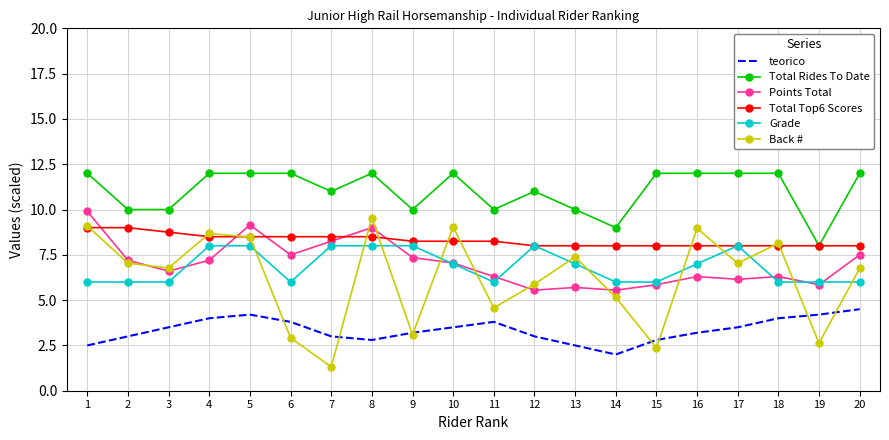

What is the difference between the highest and lowest values at 10?

8.5